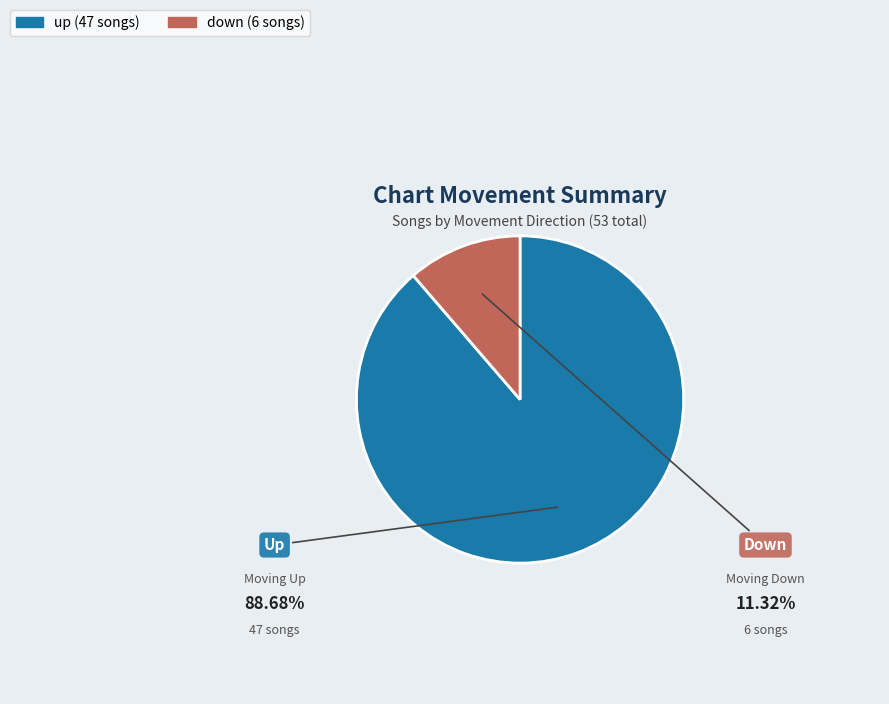

How many segments does this pie chart have?

2